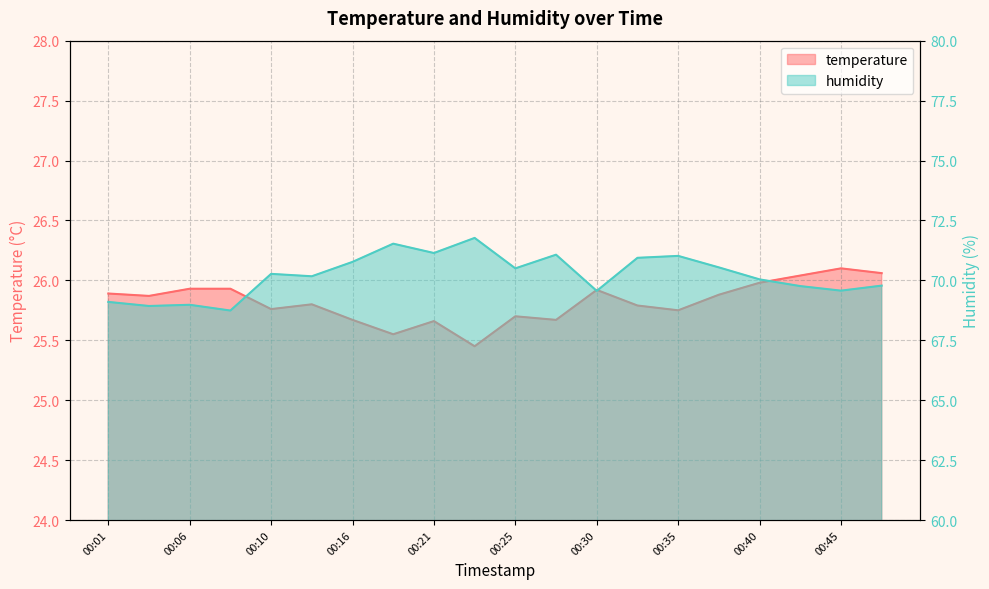

How many values in the humidity series exceed 70?

12